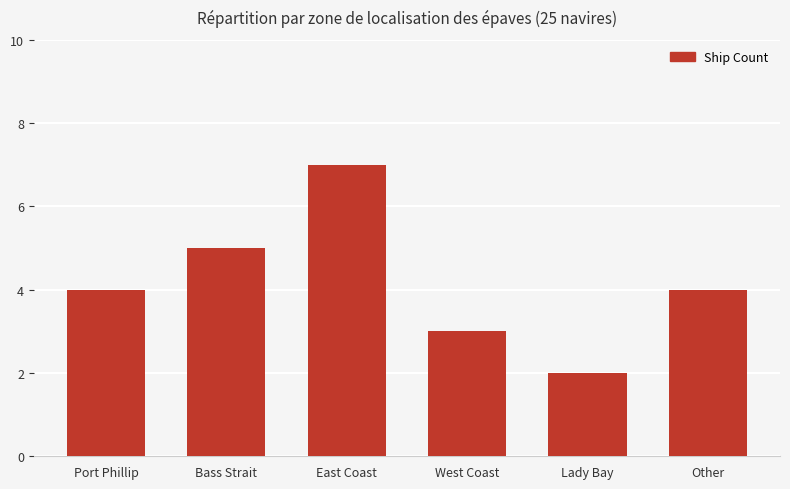

Count the number of data series in this chart.

1